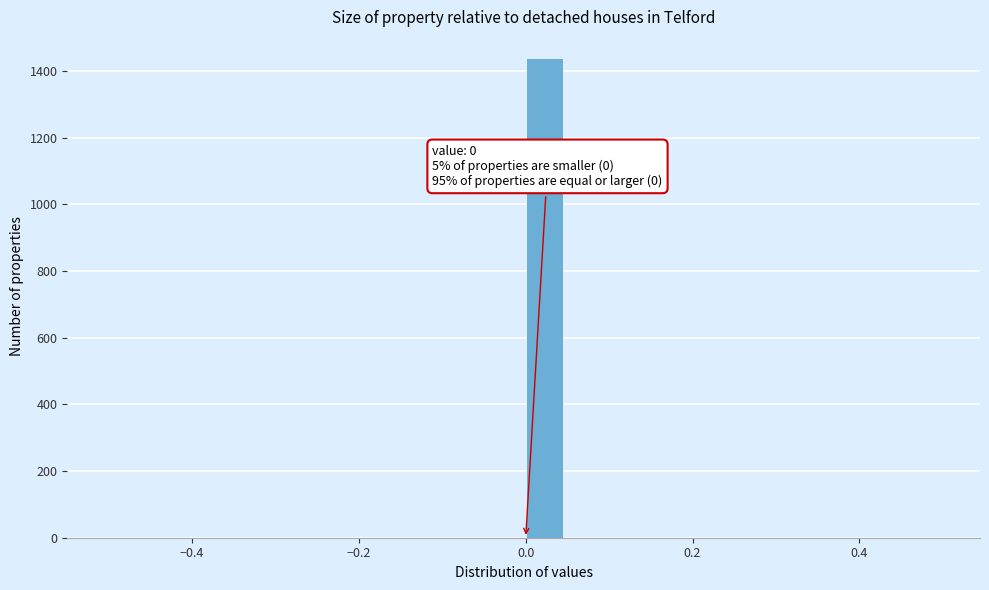

Around what value on the x-axis is the tallest bar? Give the approximate position of its centre, as read against the axis.

0.02